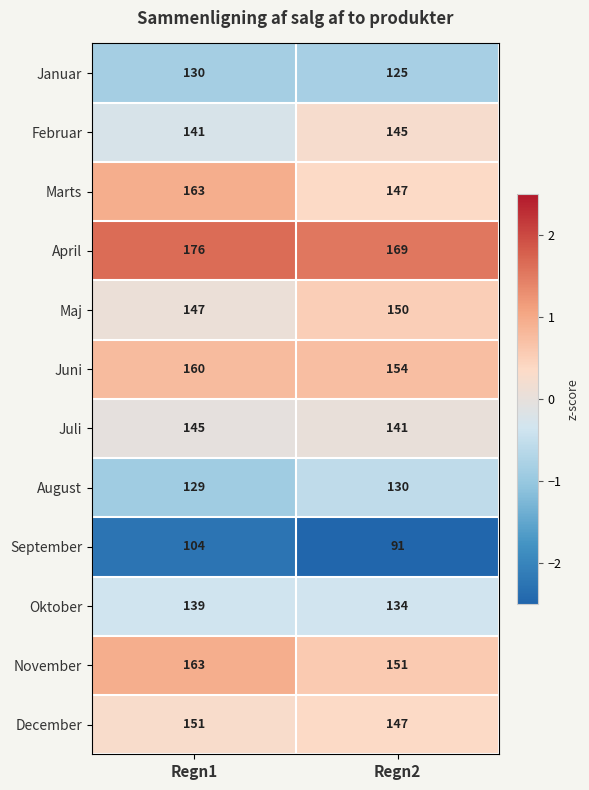

The September series shows 53 at Regn2. True or false?

False